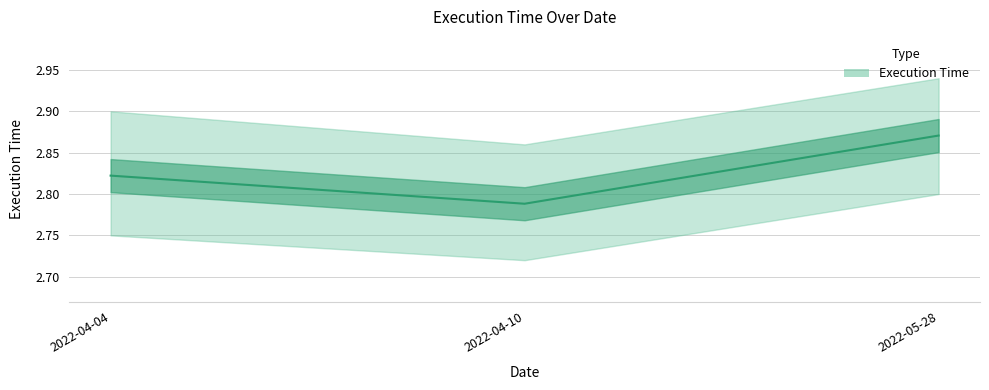

What position from the left is 2022-04-10?

2